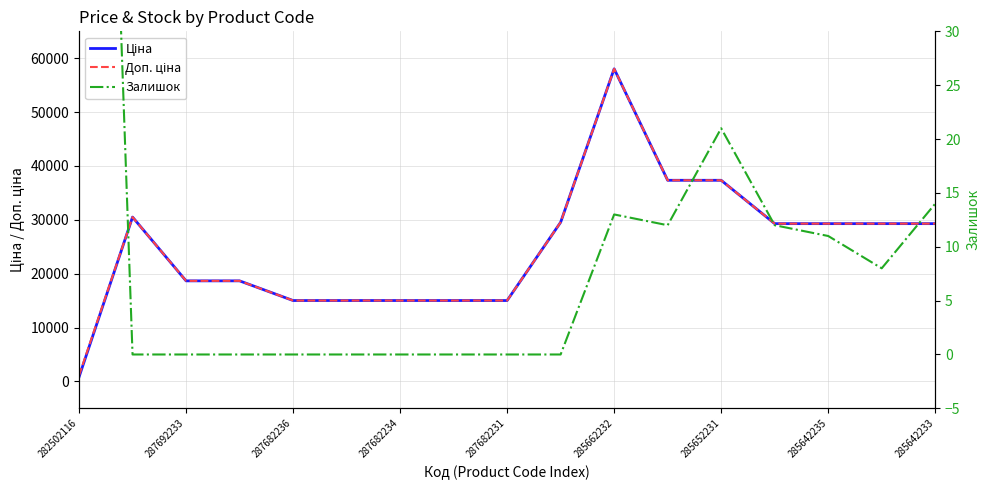

Rank the series by their maximum value, from highest to lowest.

Ціна, Доп. ціна, Залишок